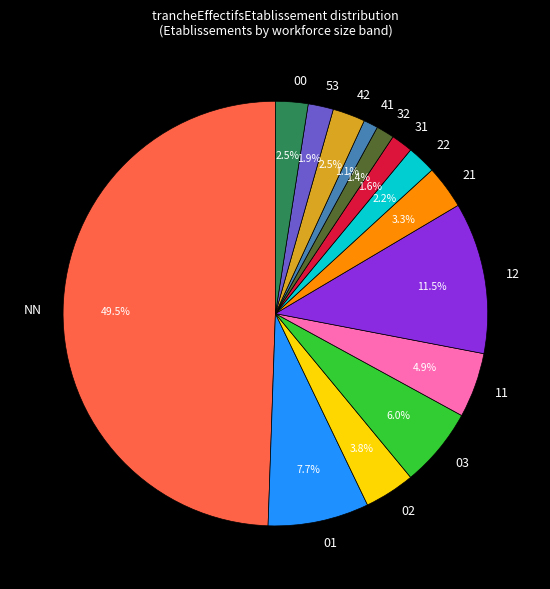

To the nearest percent, what is the difference between the largest and smallest slice percentages?

48%